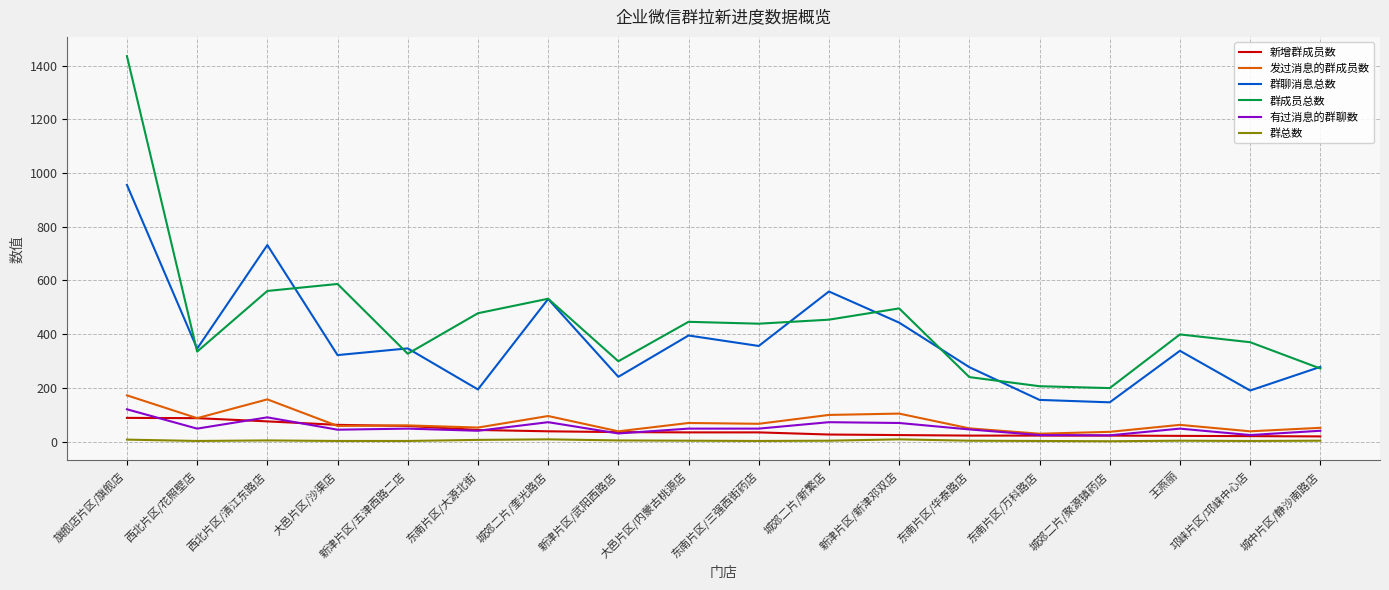

True or false: 群总数 has a value of 2 at 东南片区/万科路店.

True